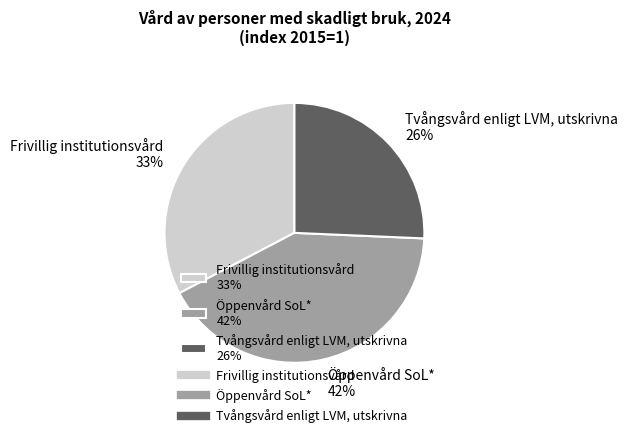

To the nearest percent, what percentage of the pie is Öppenvård SoL*?

42%